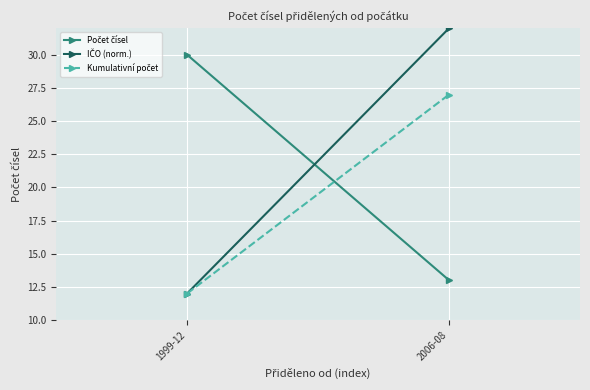

Reading left to right, extract all data points from this chart.

Počet čísel: 1999-12=30	2006-08=13
IČO (norm.): 1999-12=12	2006-08=32
Kumulativní počet: 1999-12=12	2006-08=27